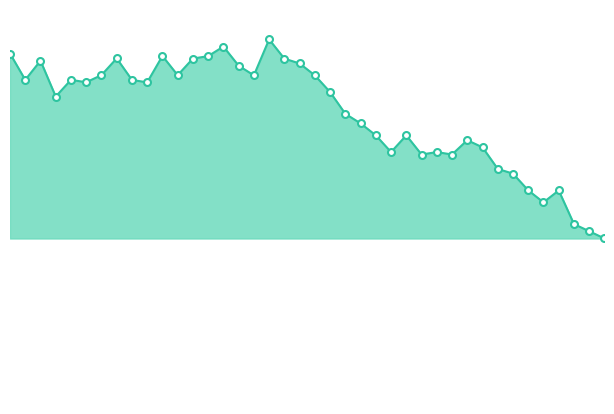

Reading left to right, list all the values displayed in this chart.

00:00=67.0	00:03=57.5	00:05=64.4	00:08=51.4	00:10=57.5	00:12=56.6	00:15=59.2	00:17=65.3	00:20=57.5	00:22=56.6	00:25=66.2	00:27=59.2	00:29=65.2	00:32=66.1	00:35=69.6	00:37=62.6	00:39=59.1	00:42=72.2	00:45=65.2	00:47=63.4	00:49=59.1	00:52=53.1	00:54=45.2	00:57=41.7	00:59=37.4	01:02=31.3	01:04=37.4	01:07=30.4	01:09=31.3	01:12=30.4	01:14=35.6	01:17=33.0	01:19=25.2	01:22=23.5	01:24=17.4	01:26=13.1	01:29=17.4	01:31=5.2	01:34=2.6	01:36=0.0